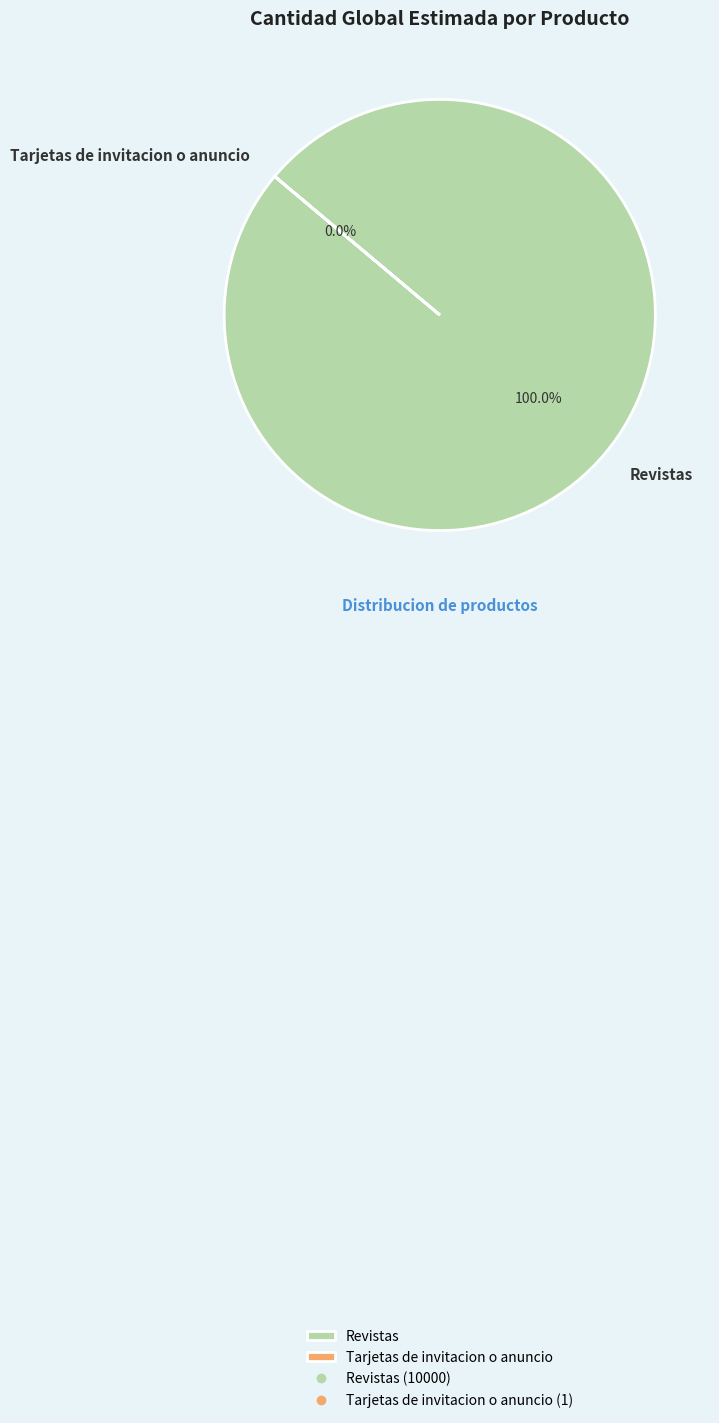

Between Revistas and Tarjetas de invitacion o anuncio, which is larger?

Revistas